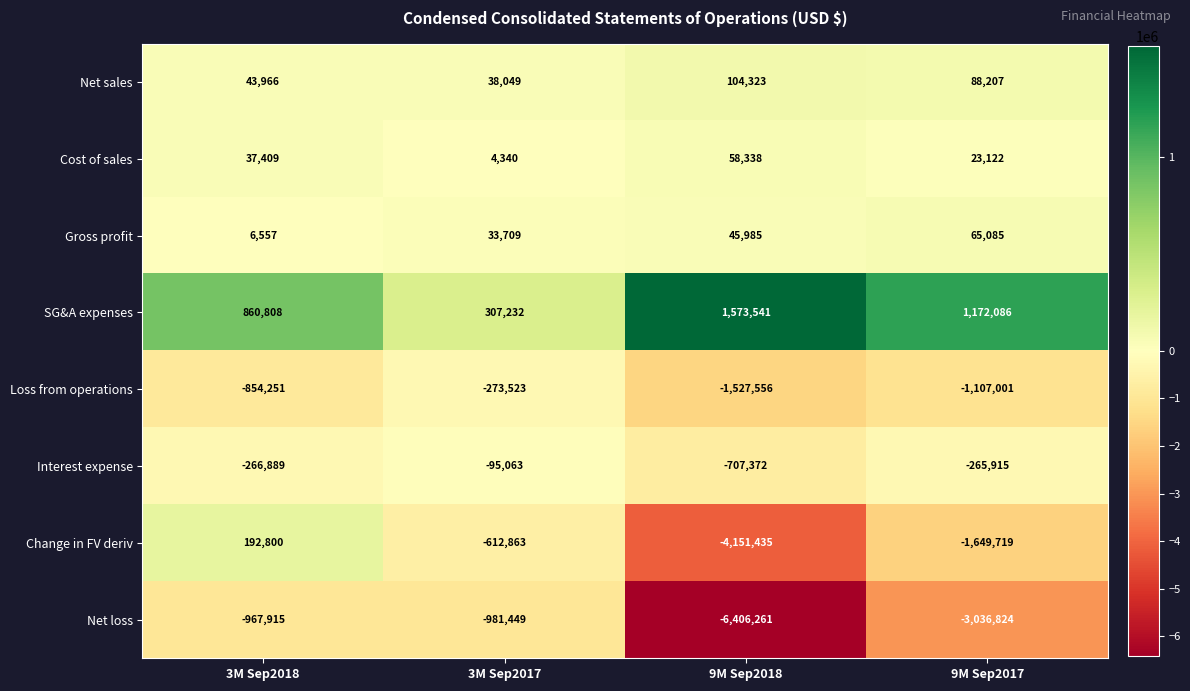

What is the difference between the second highest and minimum values in the SG&A expenses series?

864854